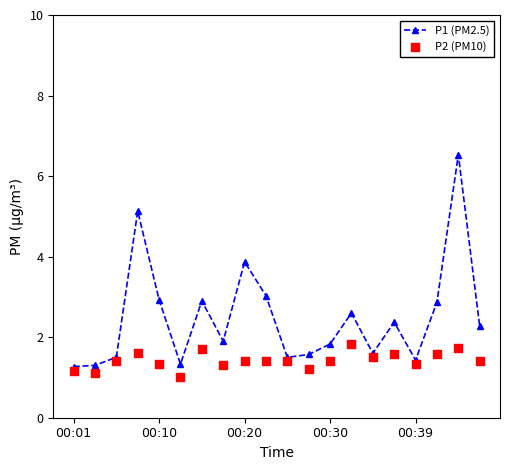

Which series has the largest Y range (max minus min)?

P1 (PM2.5)